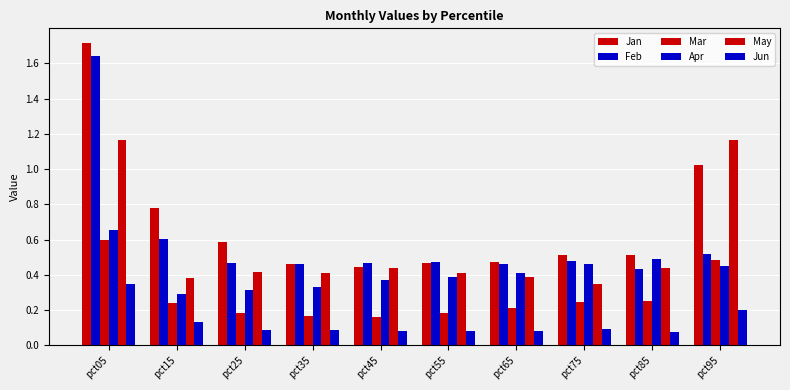

Rank the series by their maximum value, from lowest to highest.

Jun, Mar, Apr, May, Feb, Jan